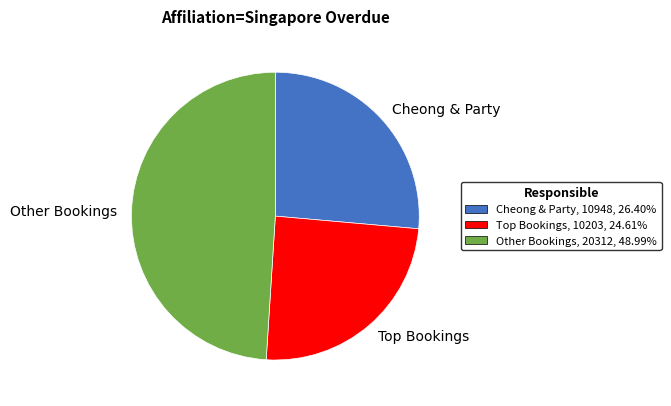

Rank the categories by value from lowest to highest.

Top Bookings, Cheong & Party, Other Bookings